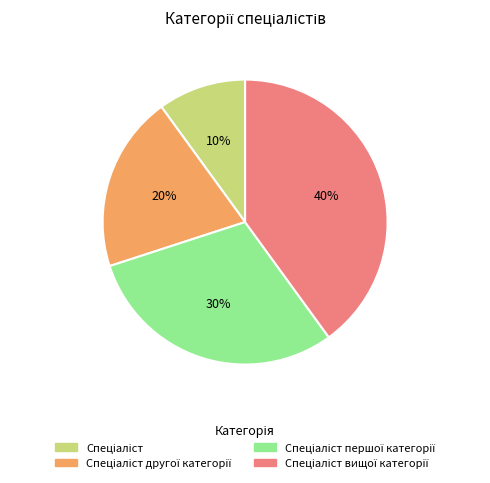

To the nearest percent, what is the average slice percentage?

25%